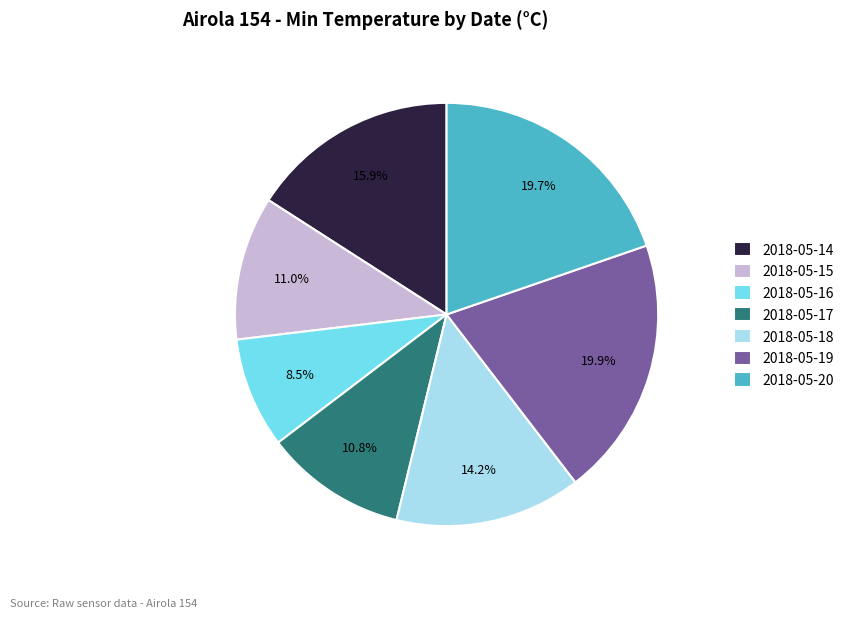

The 2018-05-20 slice represents 20% of the pie. True or false?

True